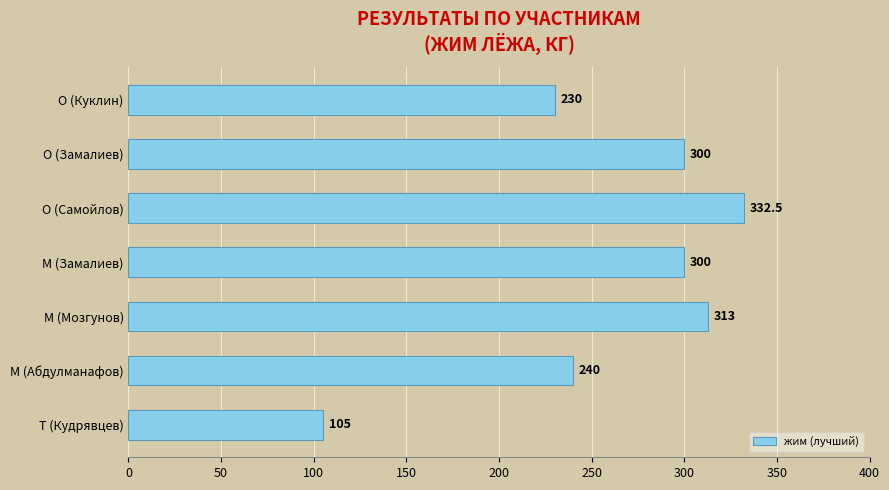

Is it true that the value at O (Куклин) is 57.6?

False